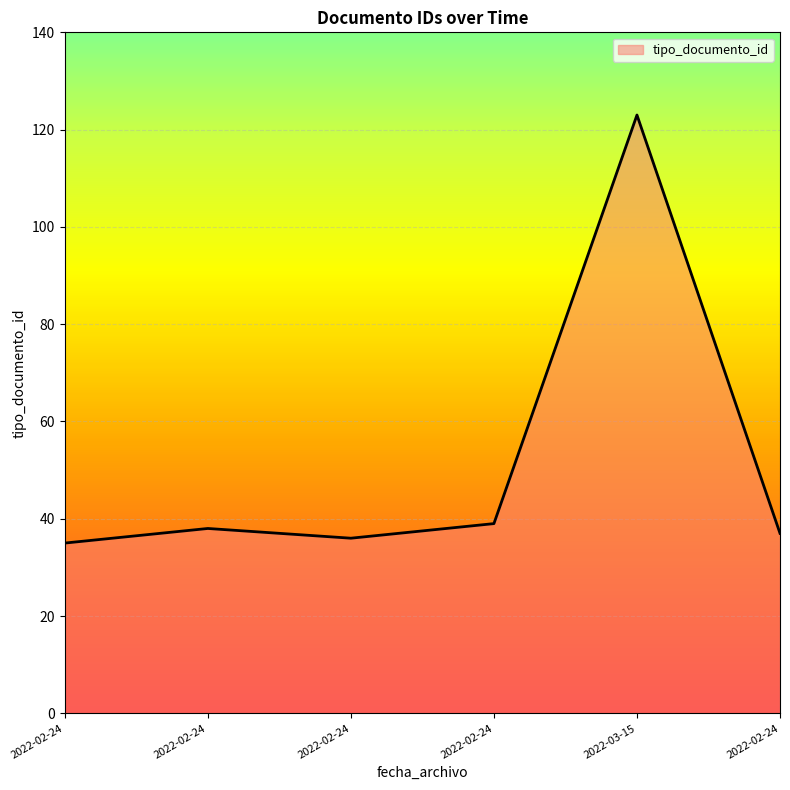

How many lines are shown in the chart?

1